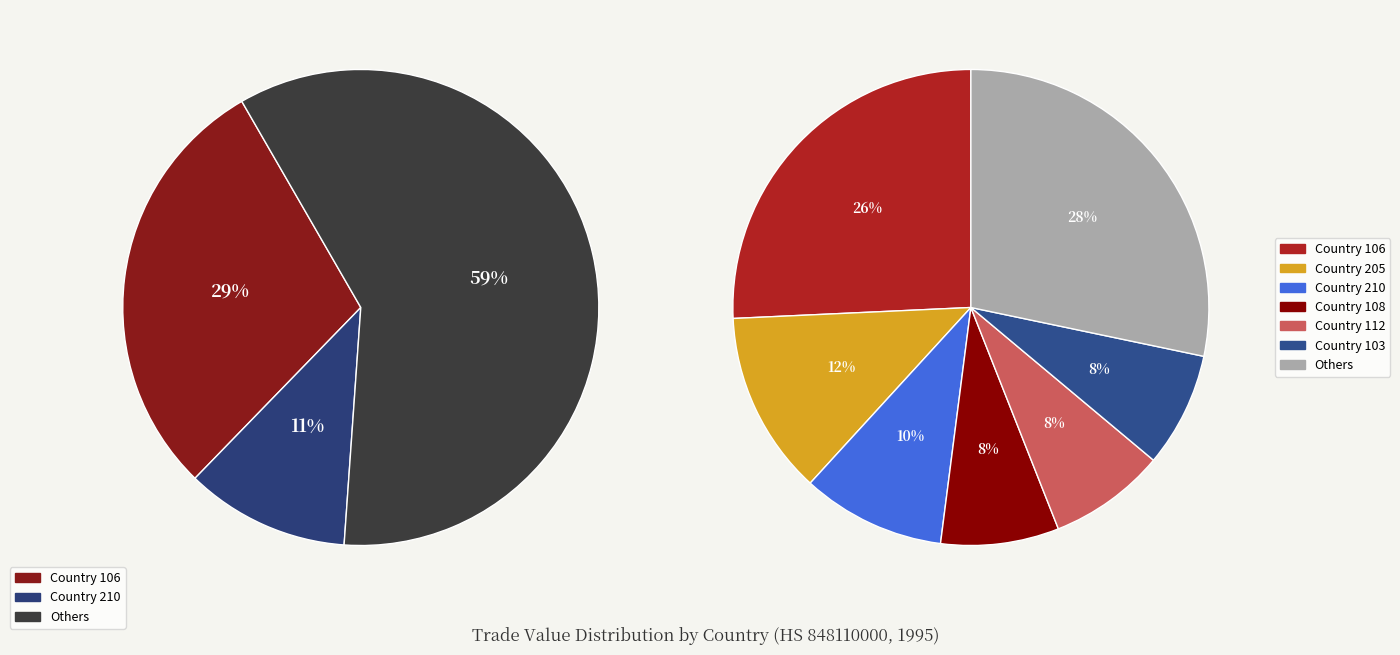

Does 848110000-106 account for over 50% of the chart?

No